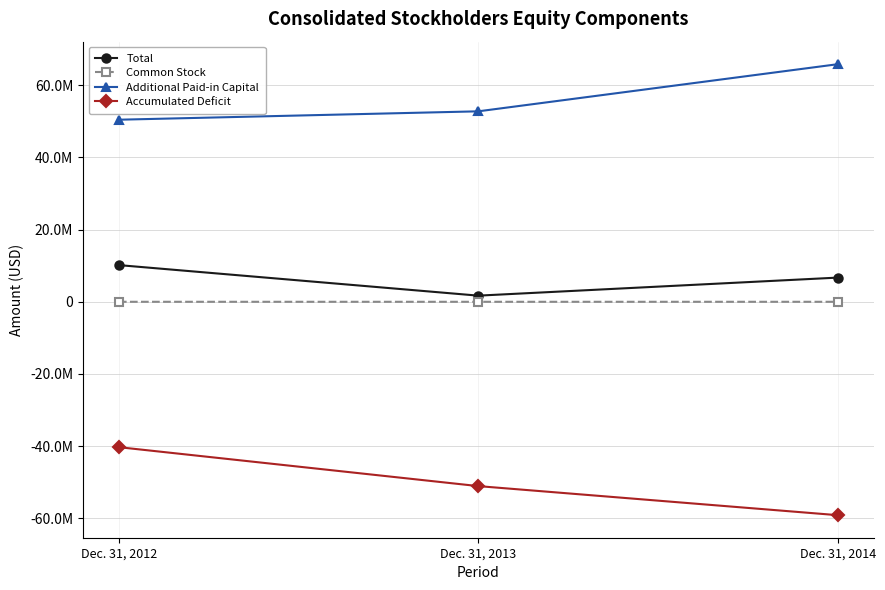

What are all the series names shown in the legend?

Total, Common Stock, Additional Paid-in Capital, Accumulated Deficit